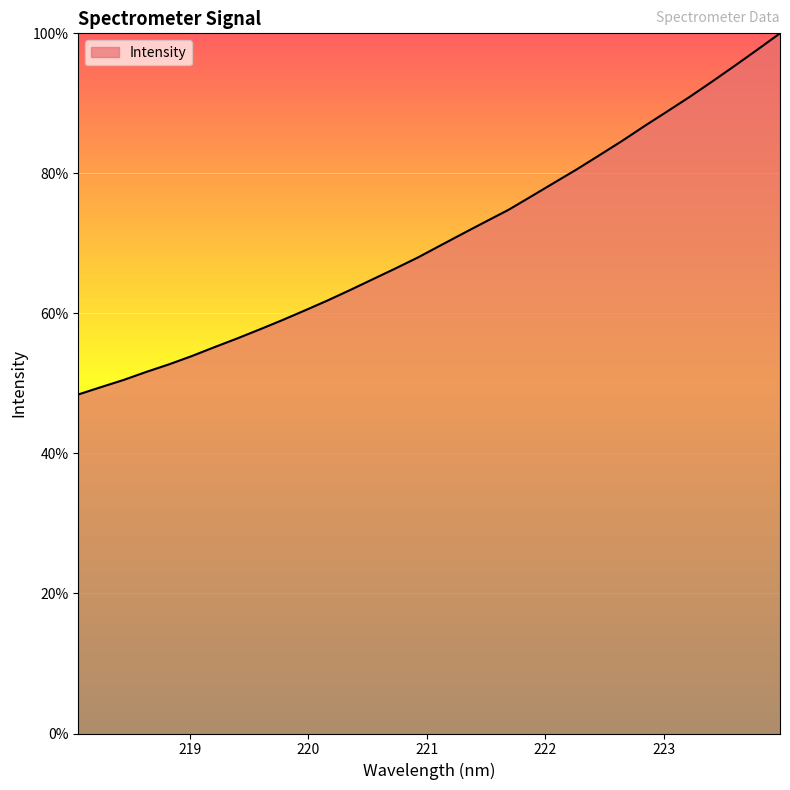

What is the difference between the maximum and minimum values?

51.6